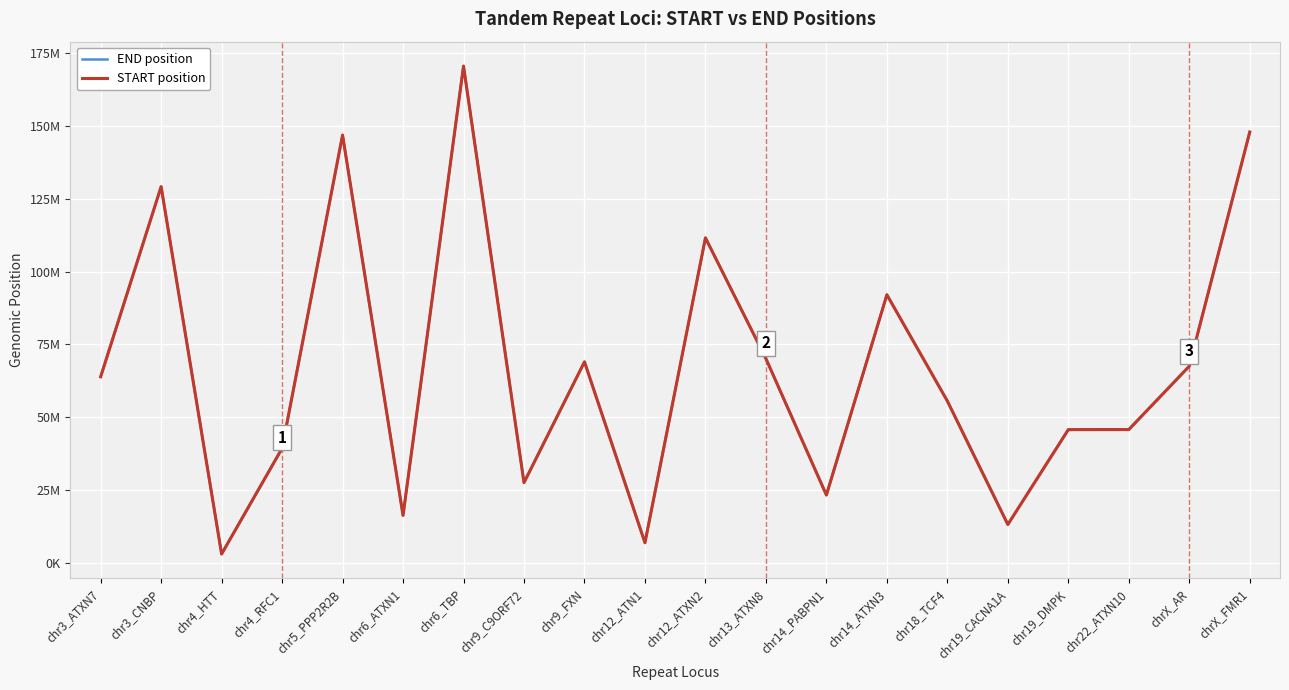

Between chr12_ATN1 and chr13_ATXN8, which series saw the biggest shift?

END position